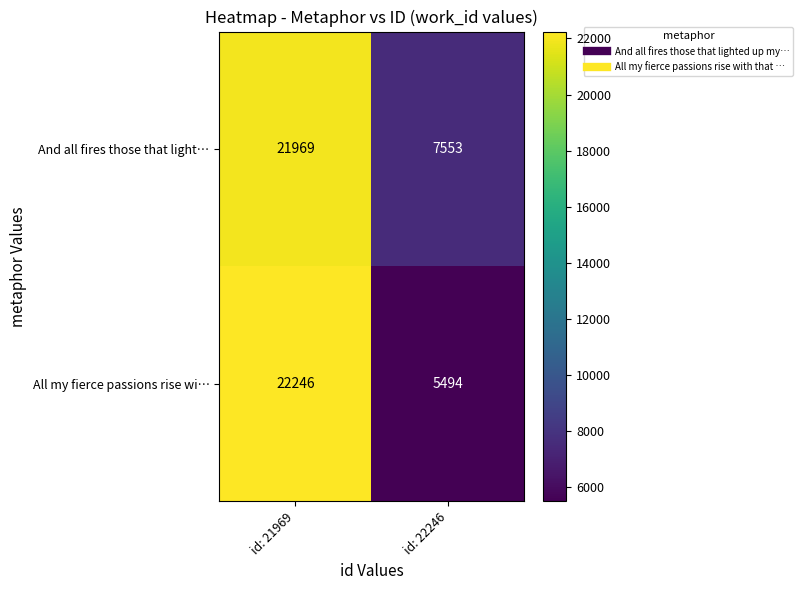

What is the difference between the highest and lowest values at id: 21969?

277